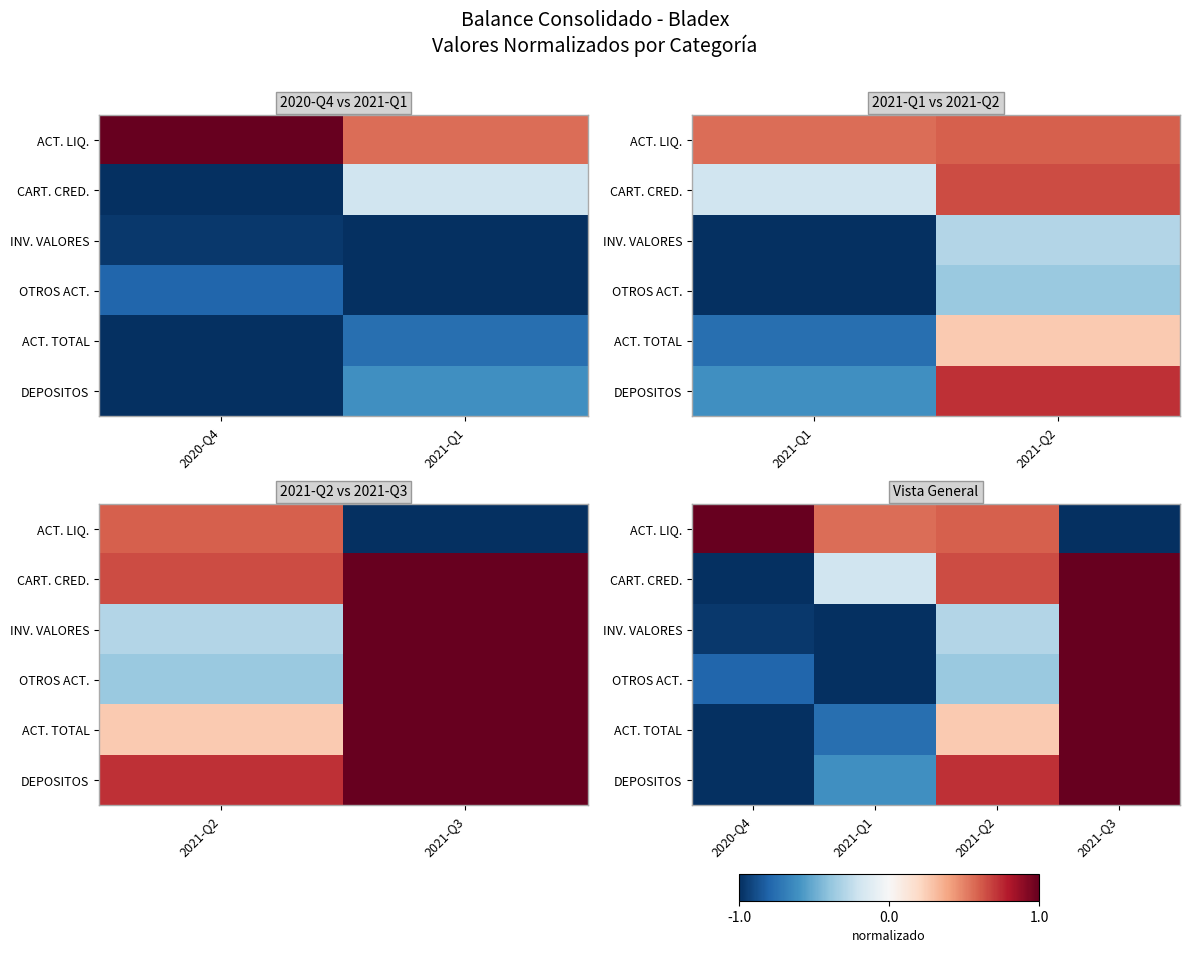

True or false: INV. VALORES has a value of 1.0 at 2021-Q3.

True